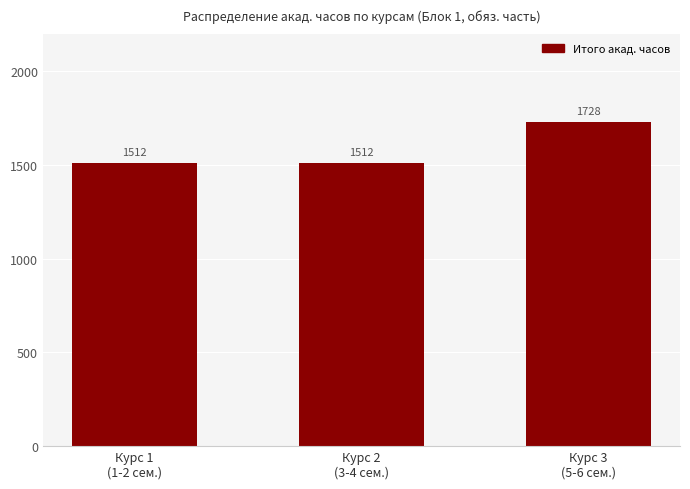

Which category has the highest value across all series?

Курс 3
(5-6 сем.)